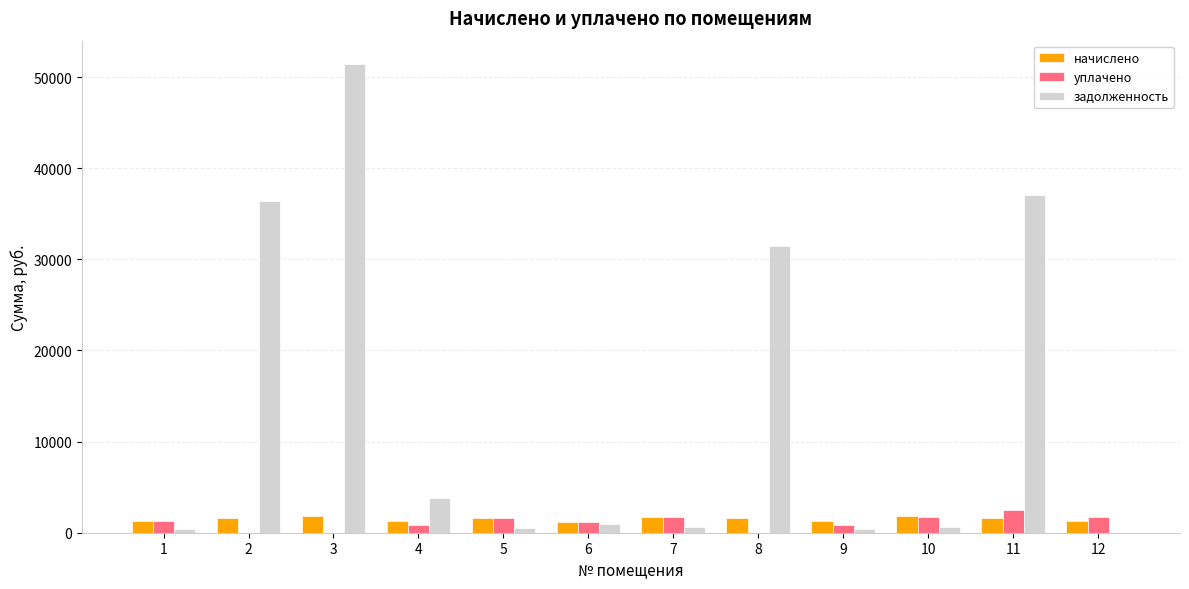

The value of задолженность at 3 is 35916.7. True or false?

False